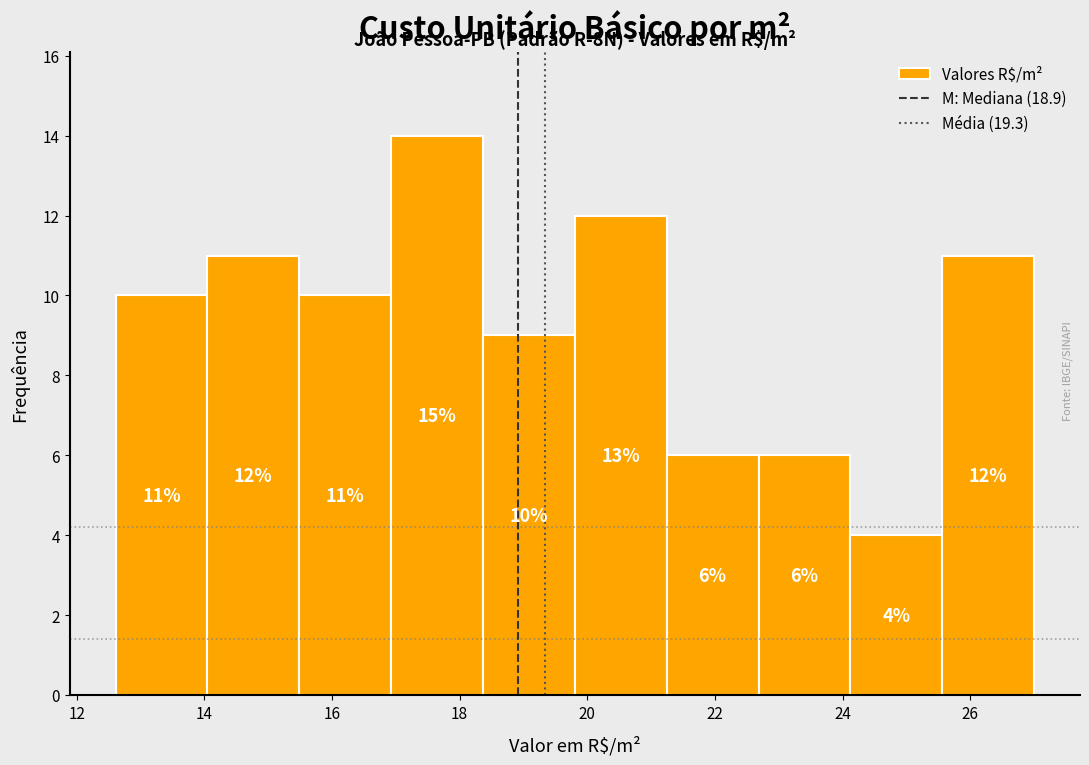

Which range on the x-axis has the tallest bar?

17.0 to 18.4